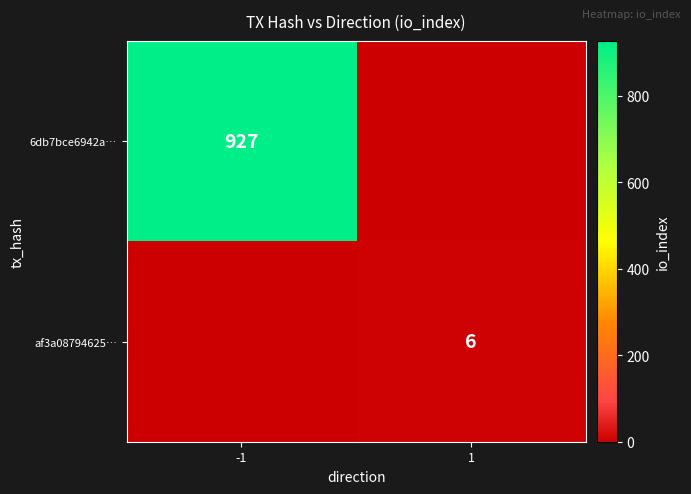

The af3a08794625… series shows 6 at 1. True or false?

True